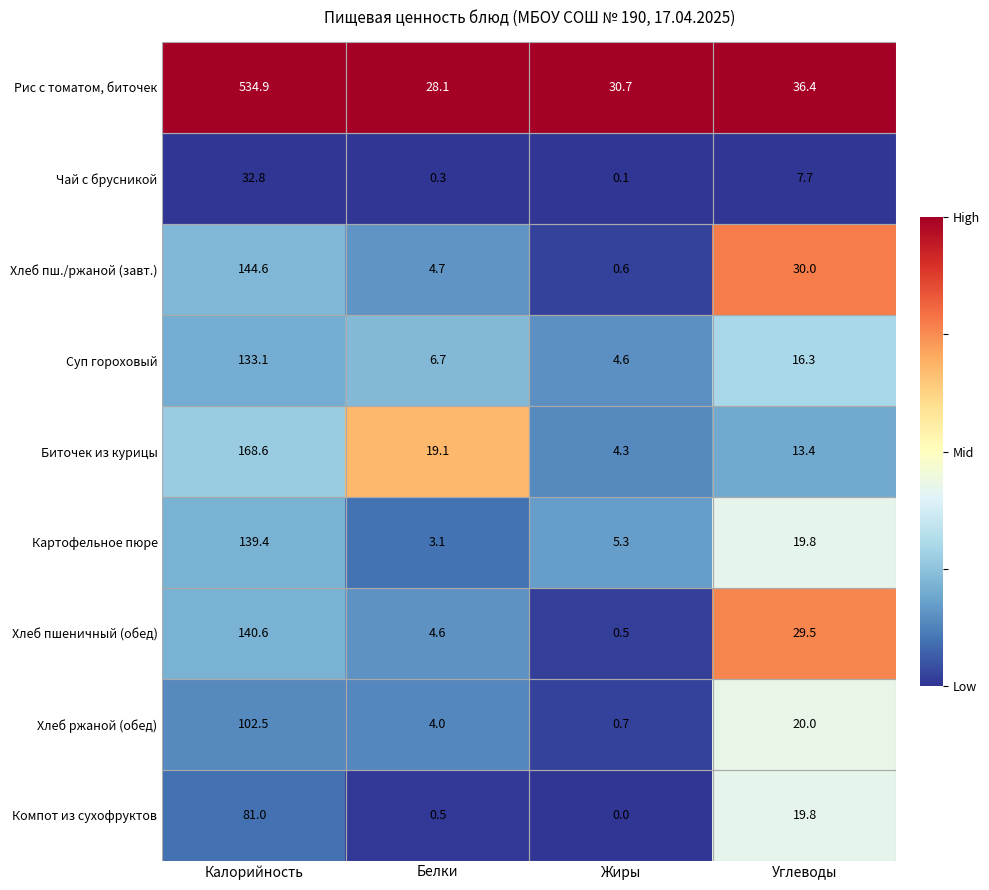

Between Жиры and Углеводы, which series saw the biggest shift?

Хлеб пш./ржаной (завт.)